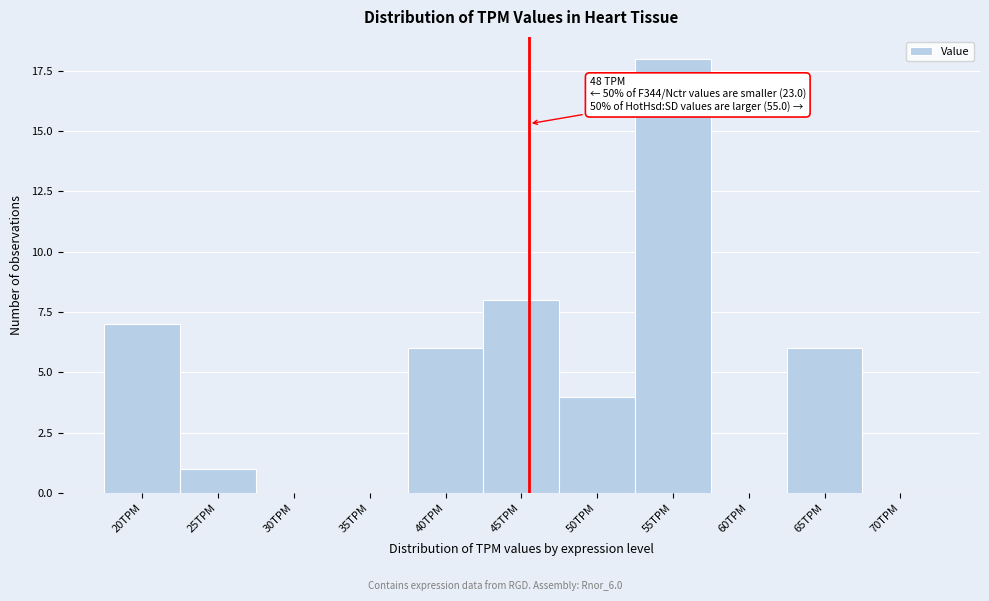

Reading left to right, extract all data points from this chart.

20TPM=7	25TPM=1	30TPM=0	35TPM=0	40TPM=6	45TPM=8	50TPM=4	55TPM=18	60TPM=0	65TPM=6	70TPM=0